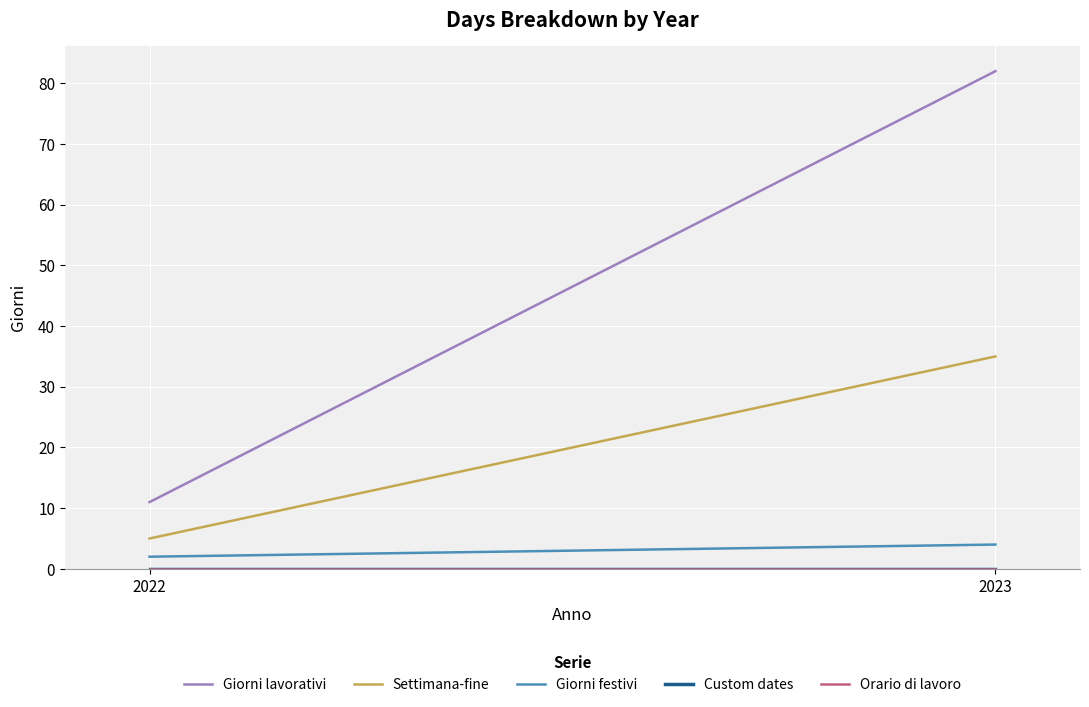

The Settimana-fine series shows 35 at 2023. True or false?

True